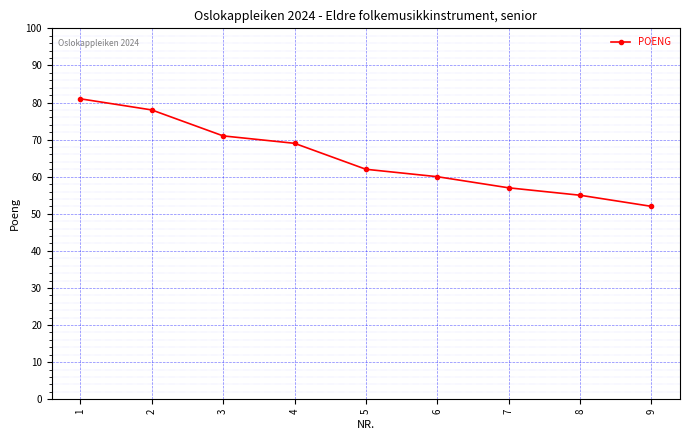

How many lines are shown in the chart?

1